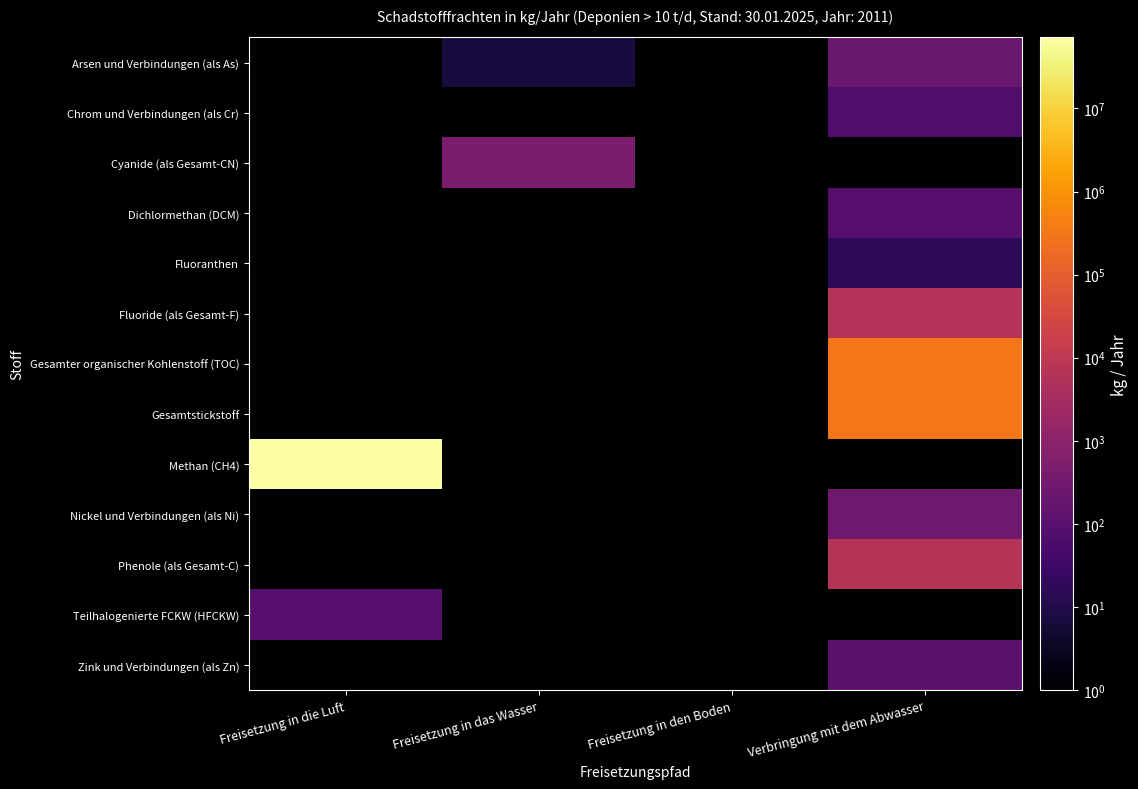

Reading right to left, what are all the values shown in this chart?

Arsen und Verbindungen (als As): Verbringung mit dem Abwasser=217	Freisetzung in den Boden=0	Freisetzung in das Wasser=7	Freisetzung in die Luft=0
Chrom und Verbindungen (als Cr): Verbringung mit dem Abwasser=69	Freisetzung in den Boden=0	Freisetzung in das Wasser=0	Freisetzung in die Luft=0
Cyanide (als Gesamt-CN): Verbringung mit dem Abwasser=0	Freisetzung in den Boden=0	Freisetzung in das Wasser=500	Freisetzung in die Luft=0
Dichlormethan (DCM): Verbringung mit dem Abwasser=95	Freisetzung in den Boden=0	Freisetzung in das Wasser=0	Freisetzung in die Luft=0
Fluoranthen: Verbringung mit dem Abwasser=16	Freisetzung in den Boden=0	Freisetzung in das Wasser=0	Freisetzung in die Luft=0
Fluoride (als Gesamt-F): Verbringung mit dem Abwasser=5950	Freisetzung in den Boden=0	Freisetzung in das Wasser=0	Freisetzung in die Luft=0
Gesamter organischer Kohlenstoff (TOC): Verbringung mit dem Abwasser=323000	Freisetzung in den Boden=0	Freisetzung in das Wasser=0	Freisetzung in die Luft=0
Gesamtstickstoff: Verbringung mit dem Abwasser=328600	Freisetzung in den Boden=0	Freisetzung in das Wasser=0	Freisetzung in die Luft=0
Methan (CH4): Verbringung mit dem Abwasser=0	Freisetzung in den Boden=0	Freisetzung in das Wasser=0	Freisetzung in die Luft=71465000
Nickel und Verbindungen (als Ni): Verbringung mit dem Abwasser=274	Freisetzung in den Boden=0	Freisetzung in das Wasser=0	Freisetzung in die Luft=0
Phenole (als Gesamt-C): Verbringung mit dem Abwasser=6580	Freisetzung in den Boden=0	Freisetzung in das Wasser=0	Freisetzung in die Luft=0
Teilhalogenierte FCKW (HFCKW): Verbringung mit dem Abwasser=0	Freisetzung in den Boden=0	Freisetzung in das Wasser=0	Freisetzung in die Luft=98
Zink und Verbindungen (als Zn): Verbringung mit dem Abwasser=109	Freisetzung in den Boden=0	Freisetzung in das Wasser=0	Freisetzung in die Luft=0